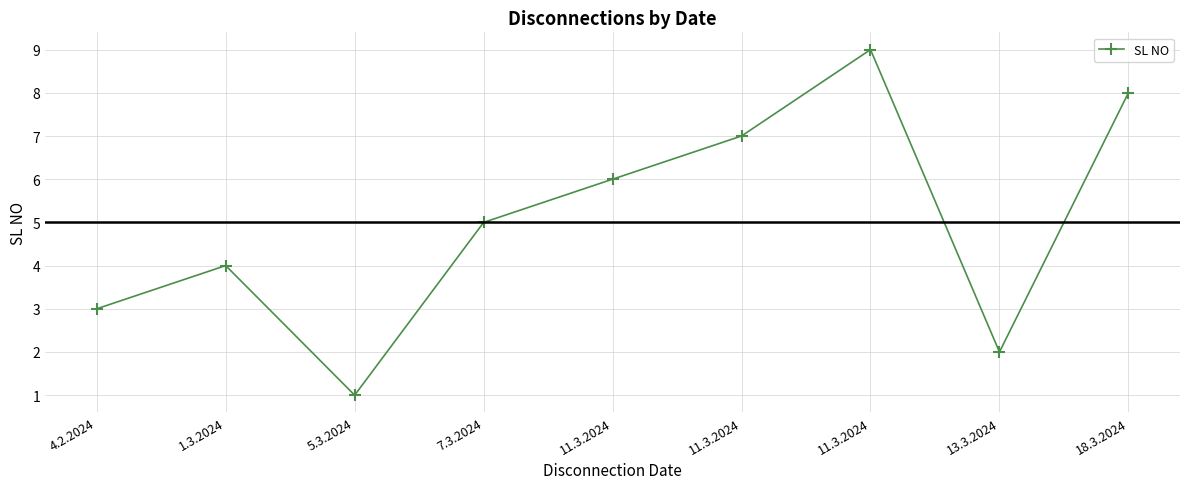

How many lines are shown in the chart?

1